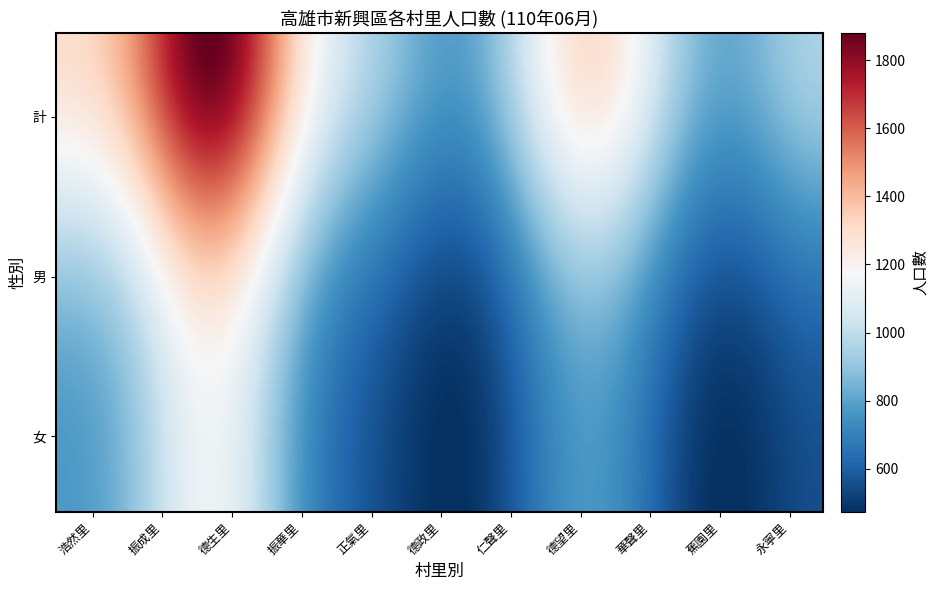

What is the sum of all 華聲里 values?

1978